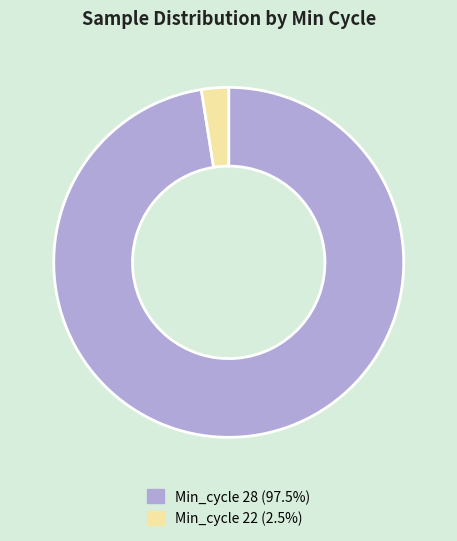

Approximately how many times larger is the value at Min_cycle 28 (97.5%) compared to Min_cycle 22 (2.5%)?

38.9